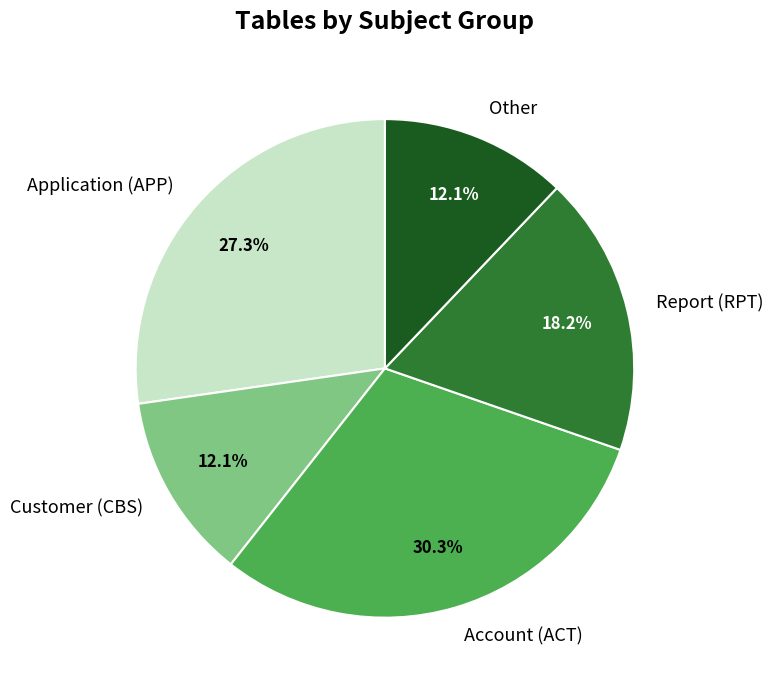

How many slices are in this pie chart?

5